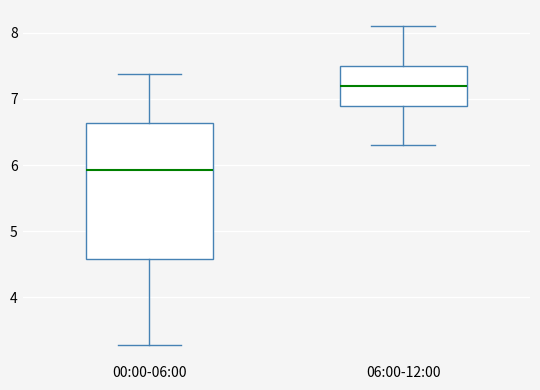

Where does the upper whisker of the box for 06:00-12:00 end on the y-axis? The values are not printed on the chart, so give them approximately, as read against the axis.

8.1